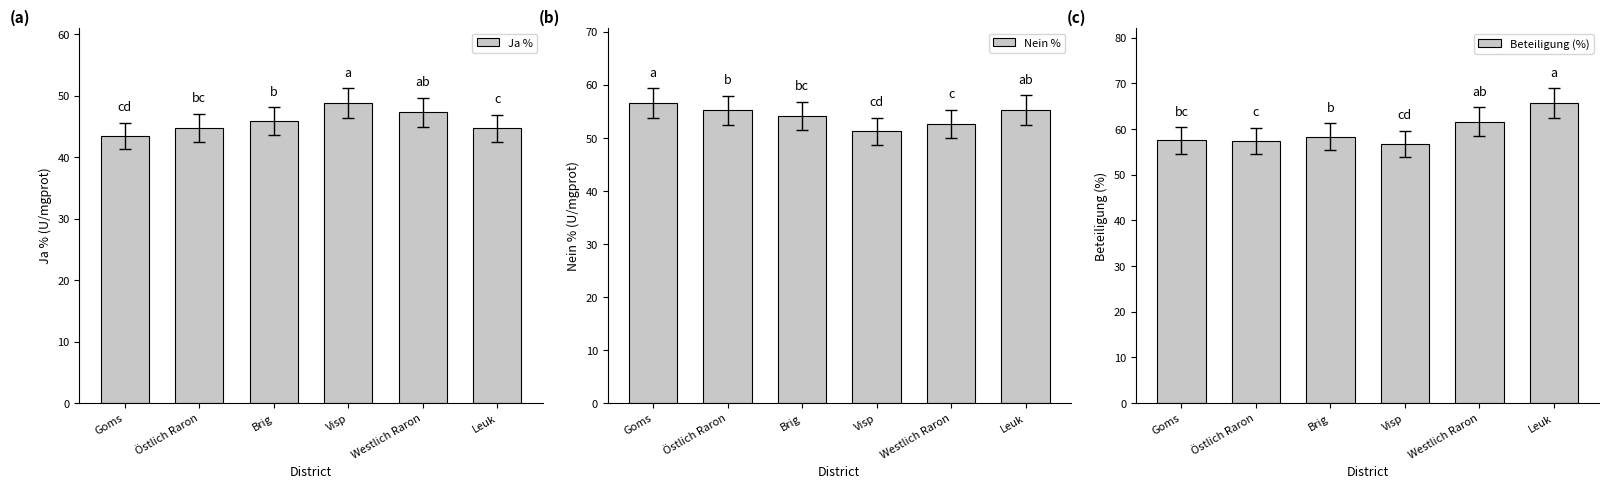

Is the value of Ja % at Östlich Raron greater than the value of Nein % at Leuk?

No